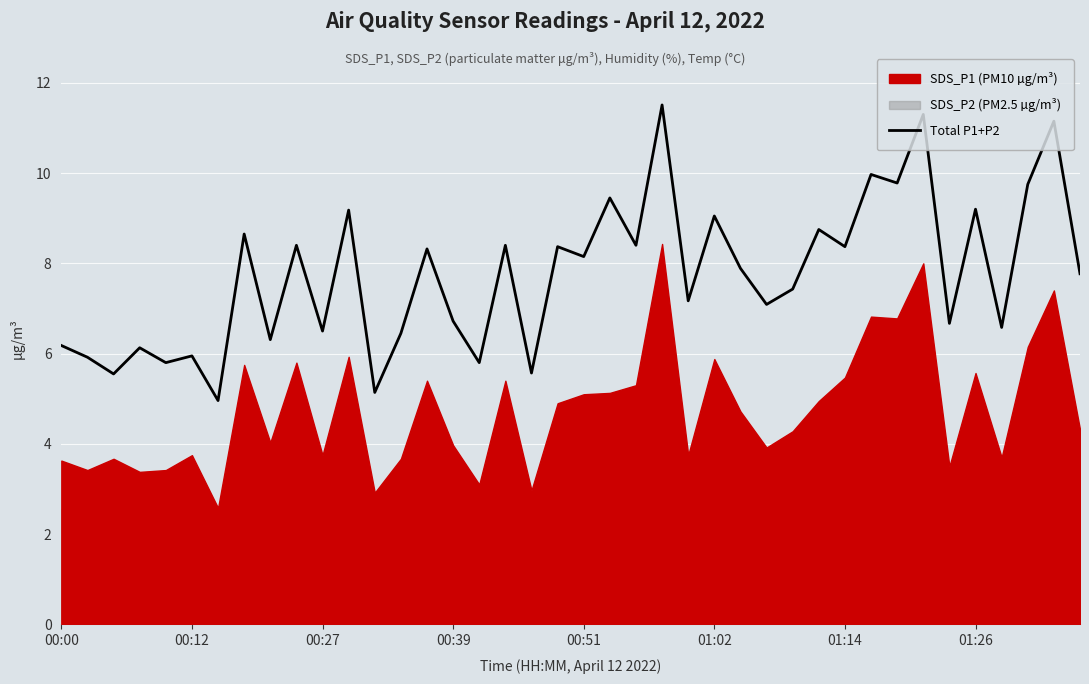

What is the change in value from 8 to 17?

+2.1